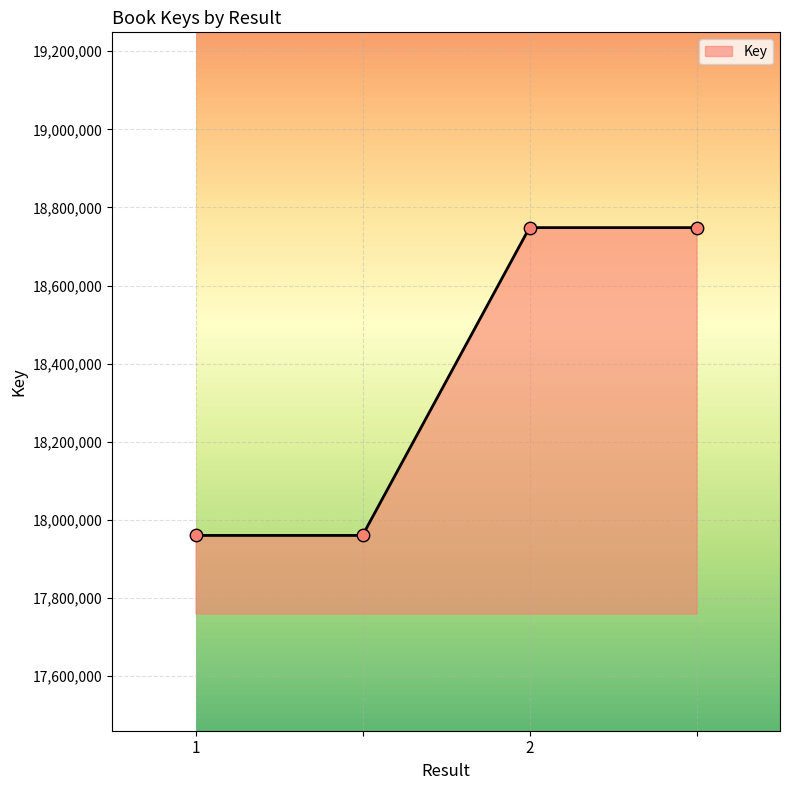

What is the sum of all values?

73417092